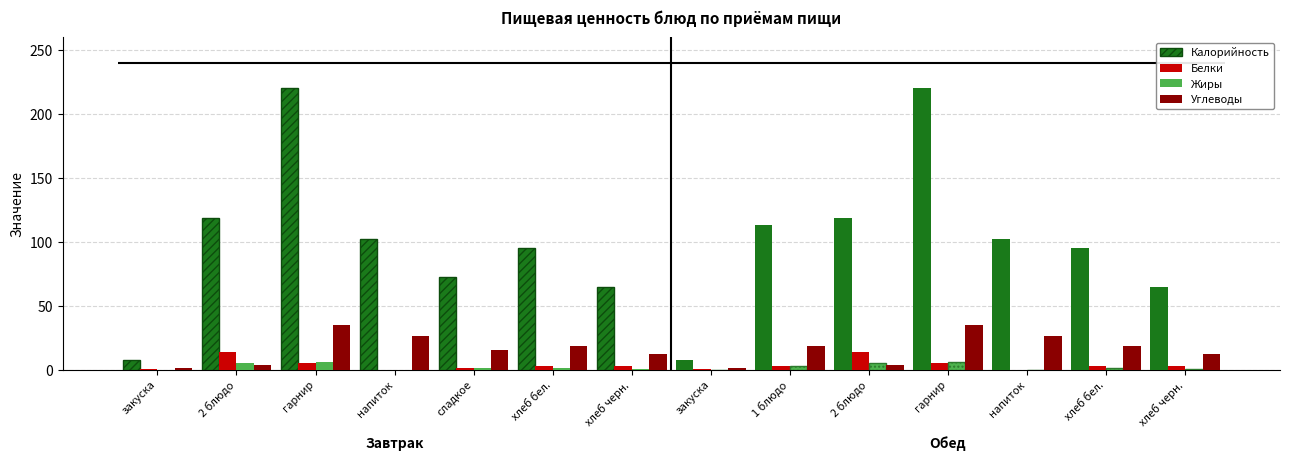

How many values in Жиры are above zero?

12